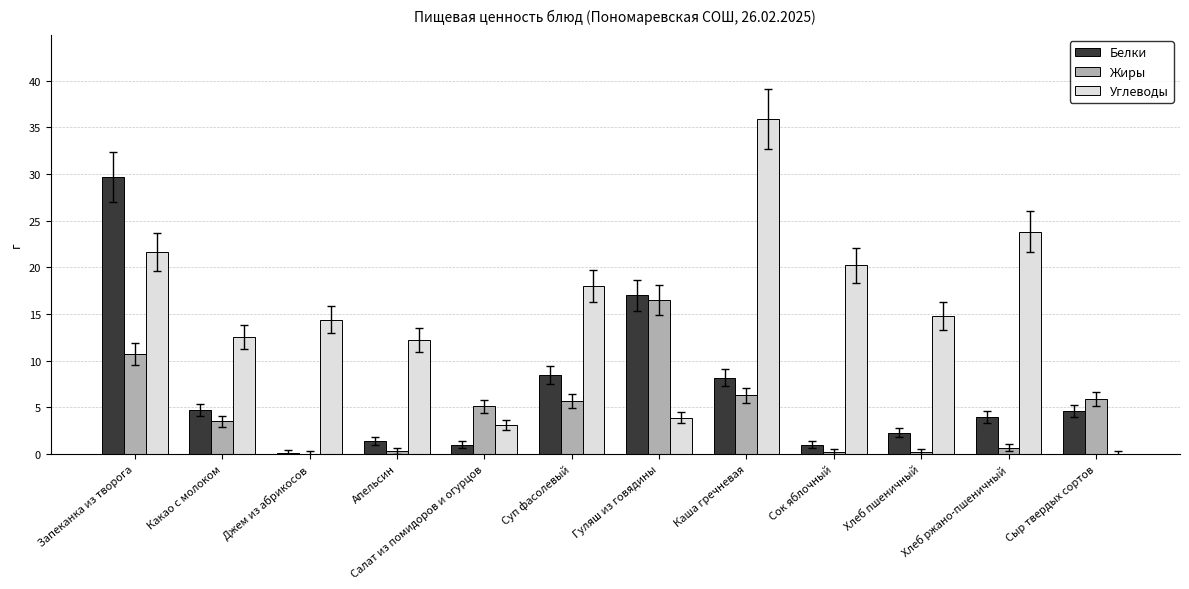

Which series has the widest spread of values?

Углеводы